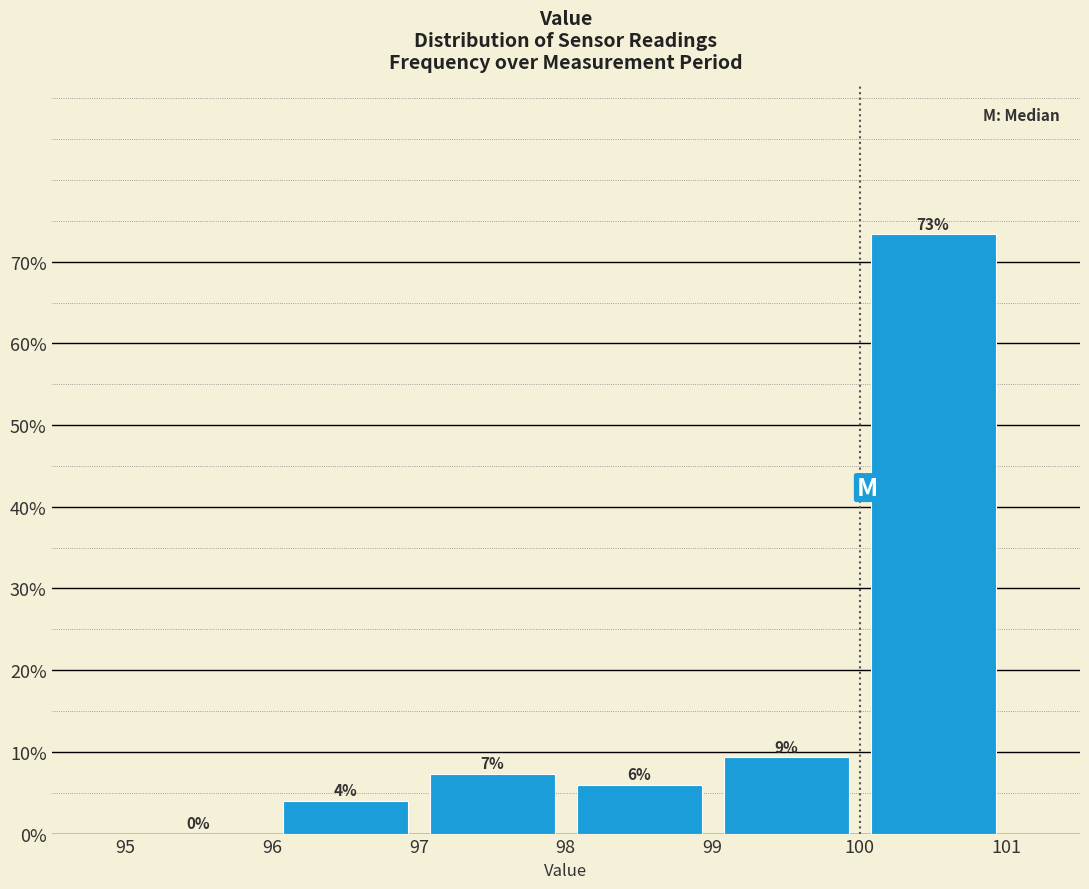

Over which range of the x-axis is the bar tallest?

100 to 101